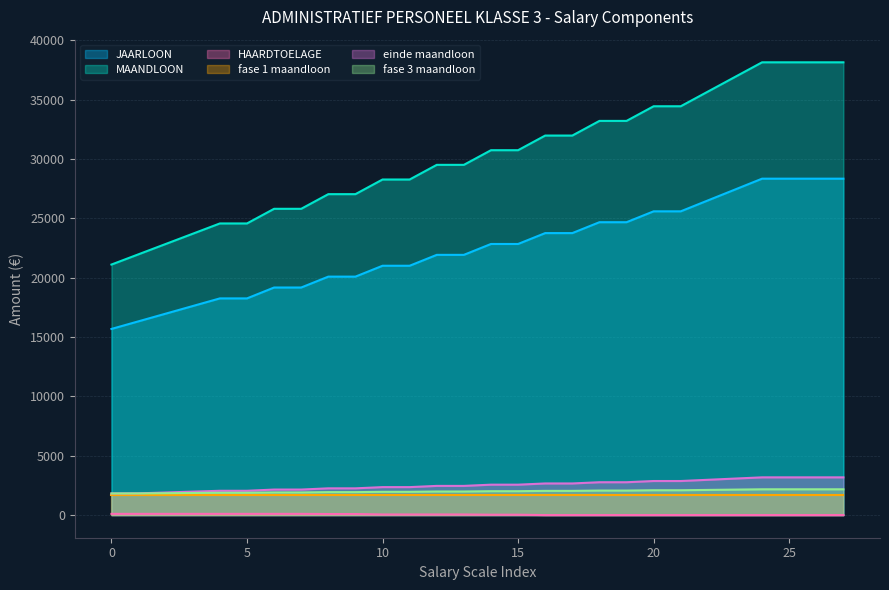

True or false: HAARDTOELAGE and fase 3 maandloon intersect in this chart.

False